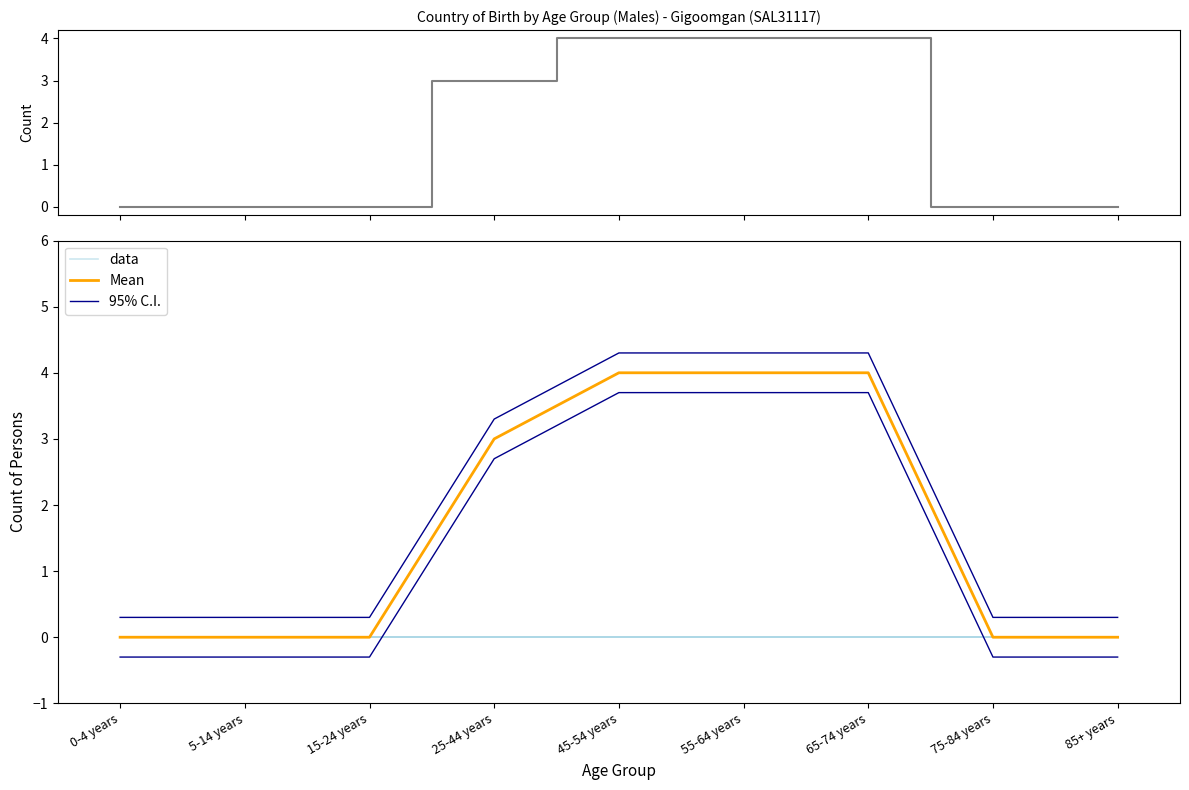

At 85+ years, list the series in order from smallest to largest.

Australia, data, Mean, 95% C.I.